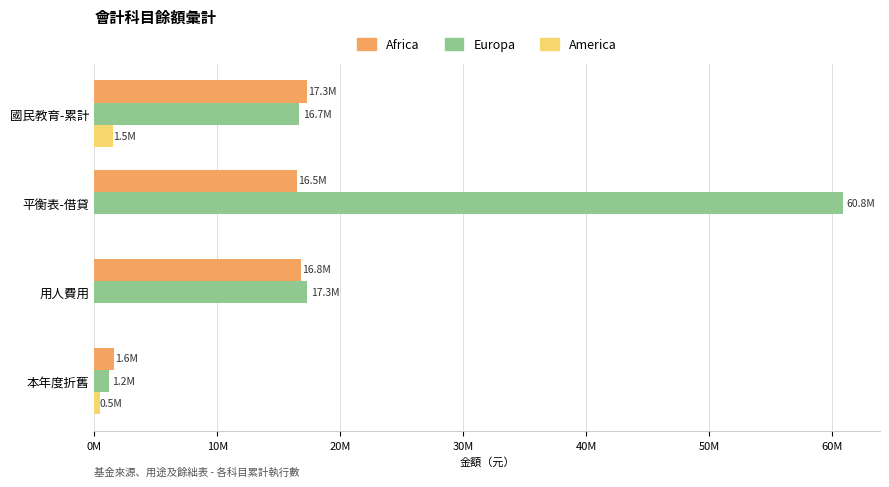

What are all the series names shown in the legend?

Africa, Europa, America